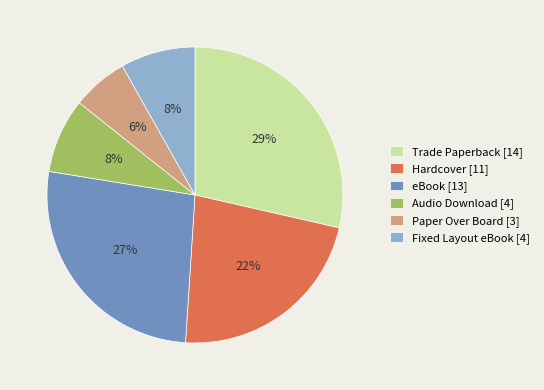

To the nearest percent, what percentage of the pie is Paper Over Board?

6%